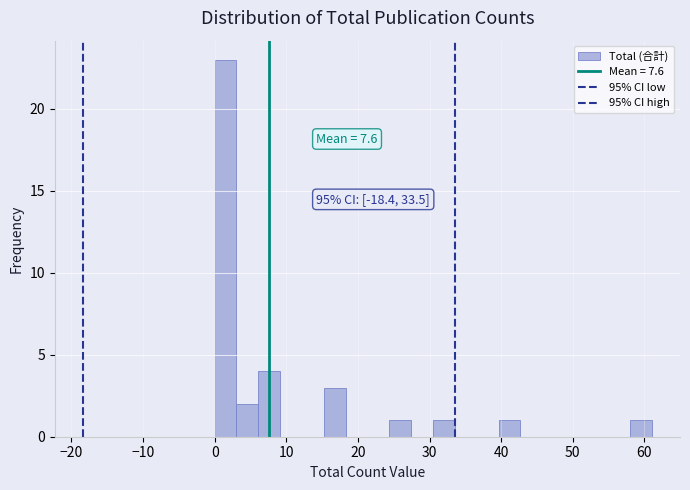

Around what value on the x-axis is the tallest bar? Give the approximate position of its centre, as read against the axis.

2